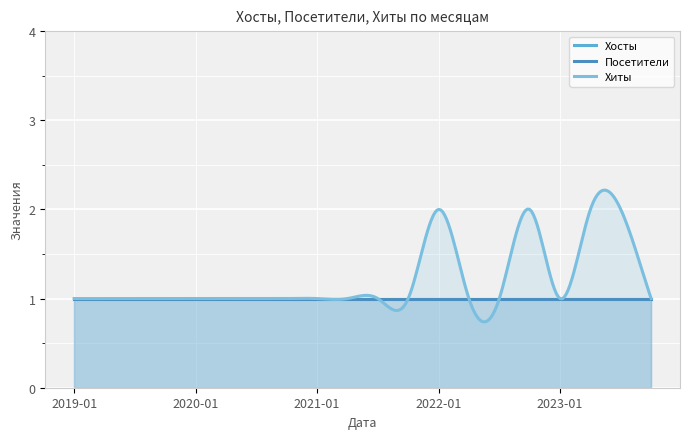

At 2020-04, list the series in order from largest to smallest.

Хосты, Посетители, Хиты